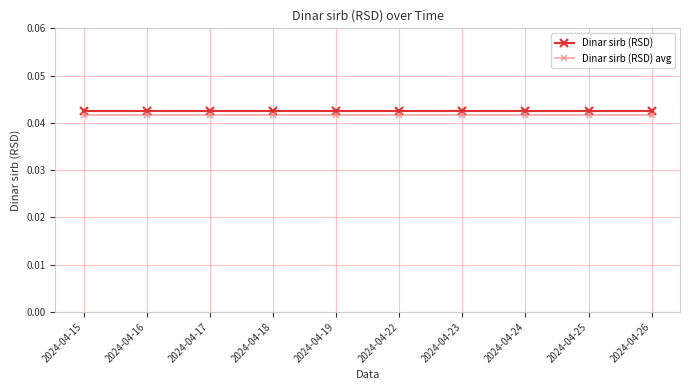

What is the total value across all series at 2024-04-17?

0.1